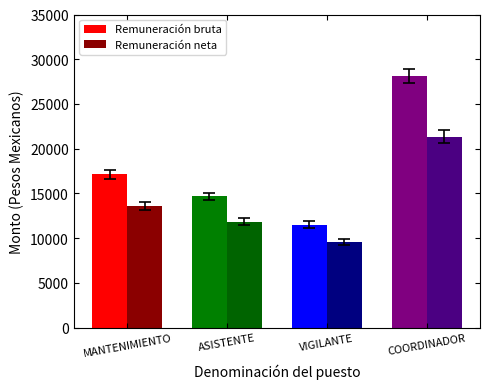

At how many categories does at least one series exceed 16260?

2